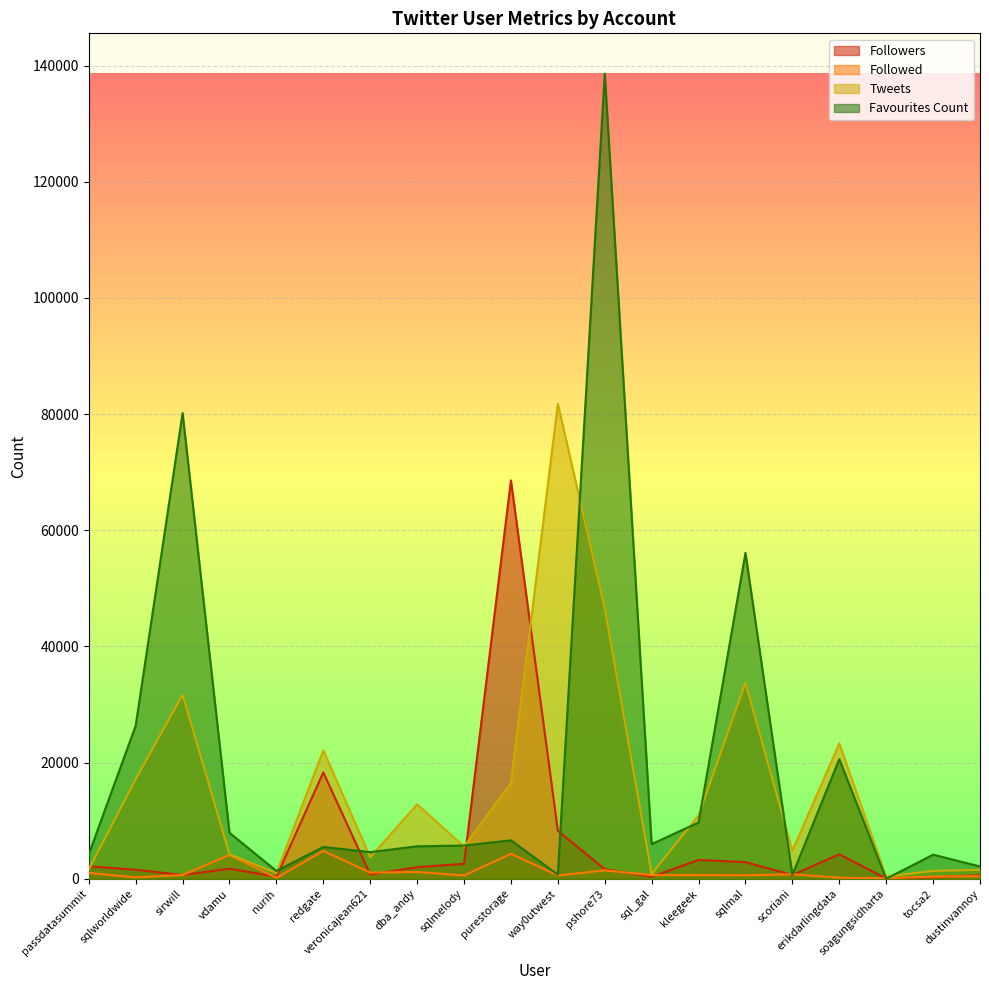

The value of Tweets at dba_andy is 20049. True or false?

False